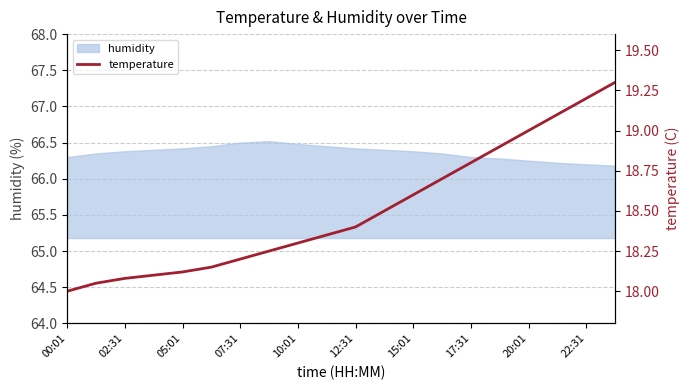

The humidity series shows 22.7 at 17:31. True or false?

False